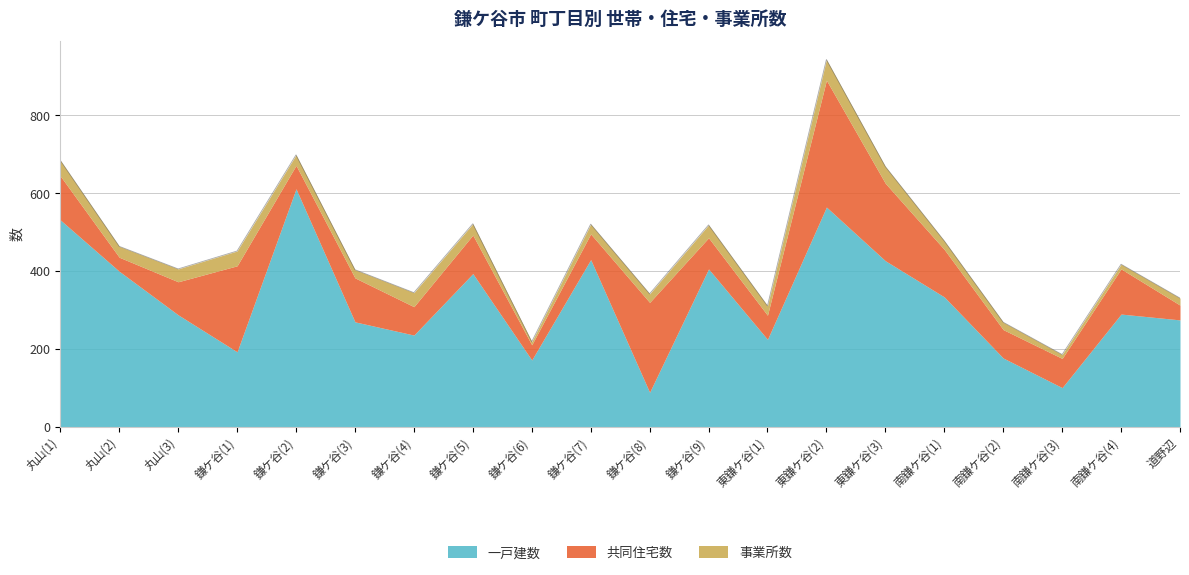

List the series in order of their peak value, highest first.

一戸建数, 共同住宅数, 事業所数